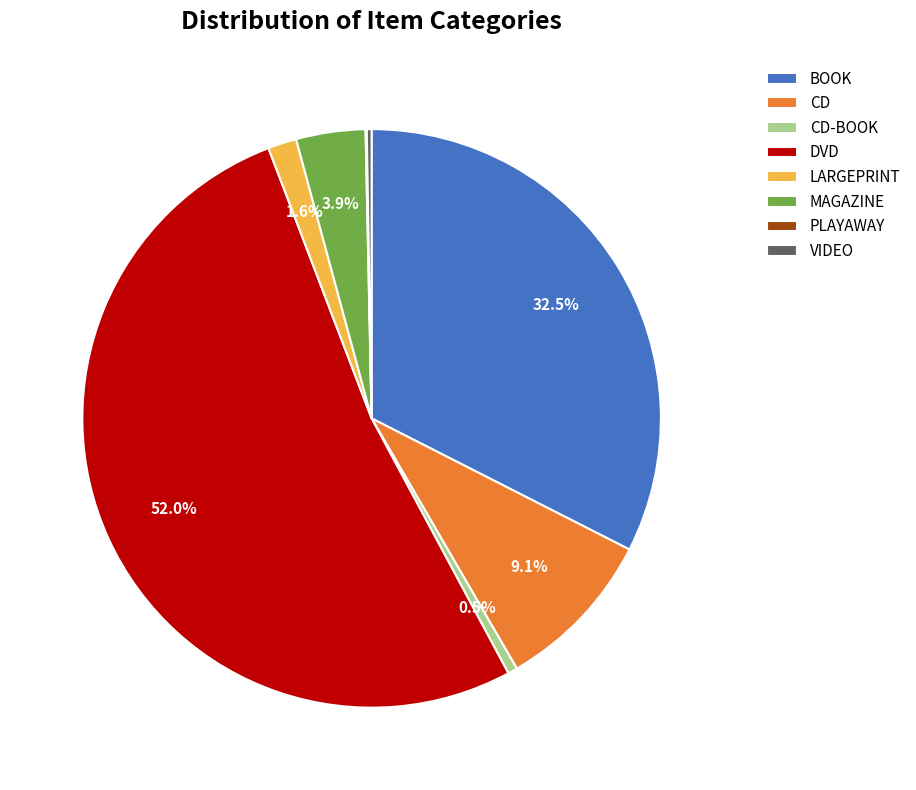

To the nearest percent, what is the average slice percentage?

12%